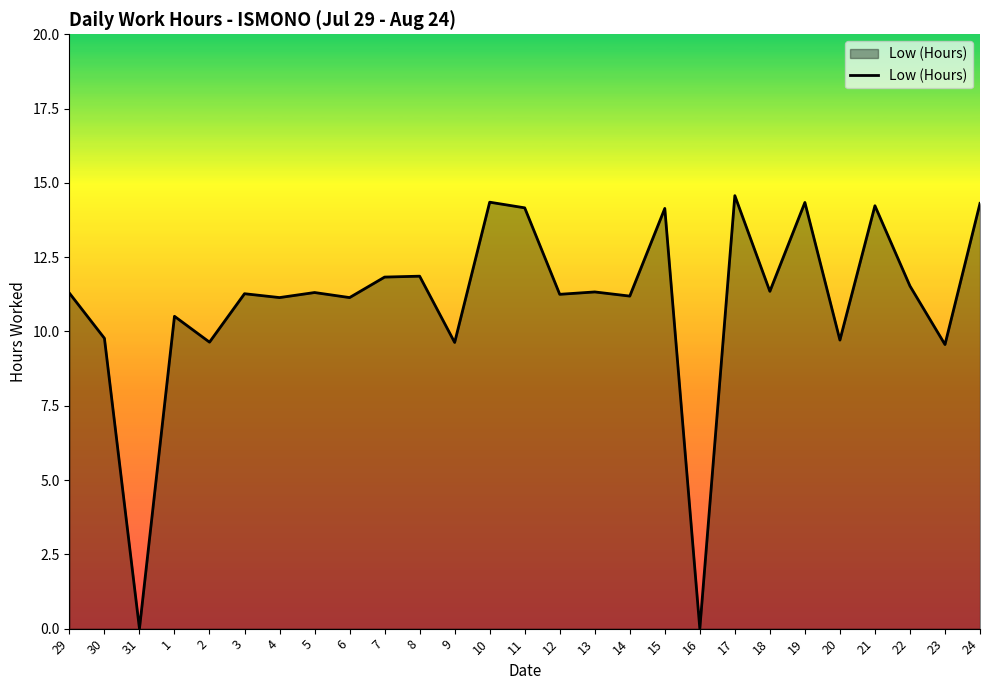

The chart shows a value of 6.1 at 1. True or false?

False